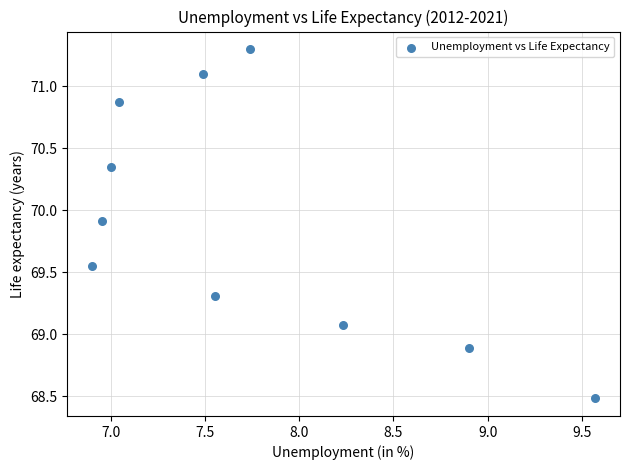

What is the average Y value?

69.9